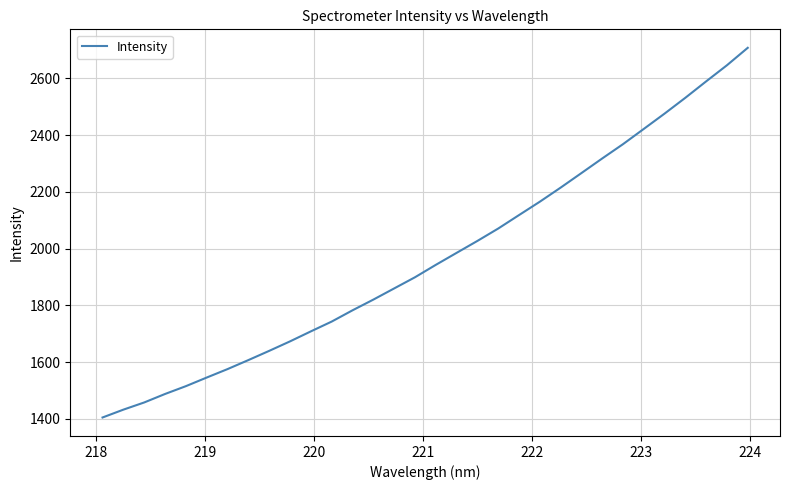

What is the difference between the second highest and second lowest values?

1214.7